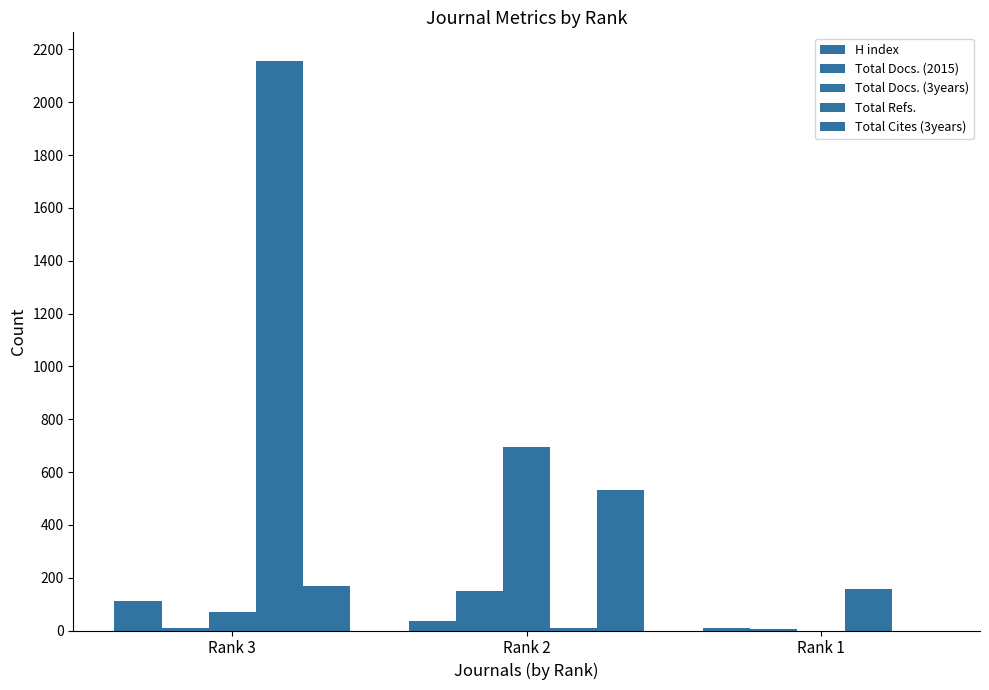

At which label is H index closest to 61?

Rank 2